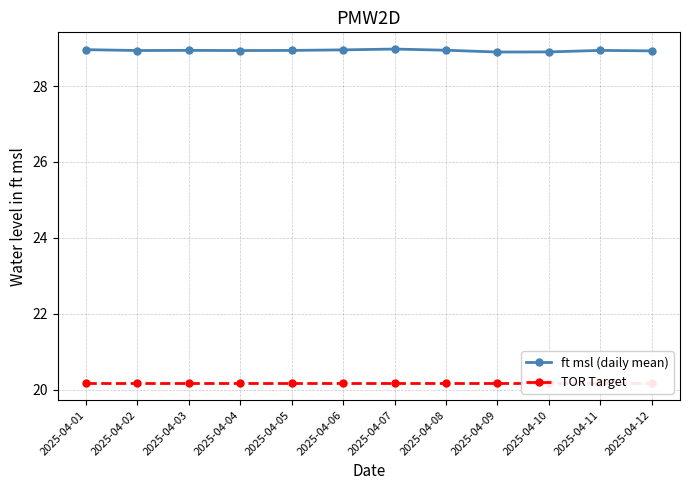

At how many categories does at least one series exceed 21?

12